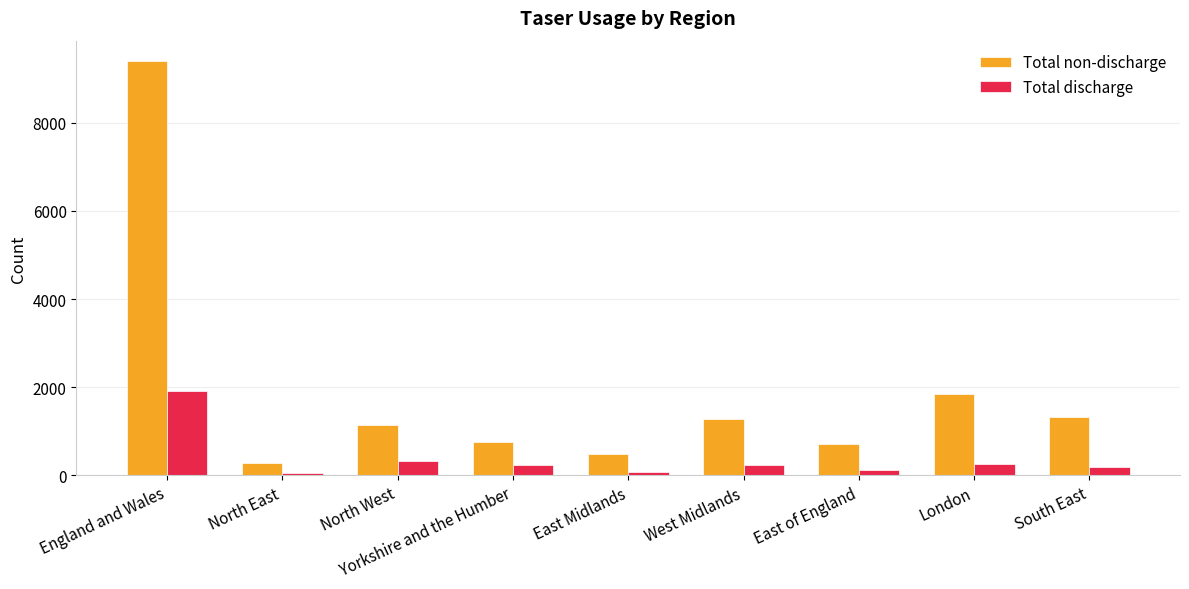

What are all the series names shown in the legend?

Total non-discharge, Total discharge